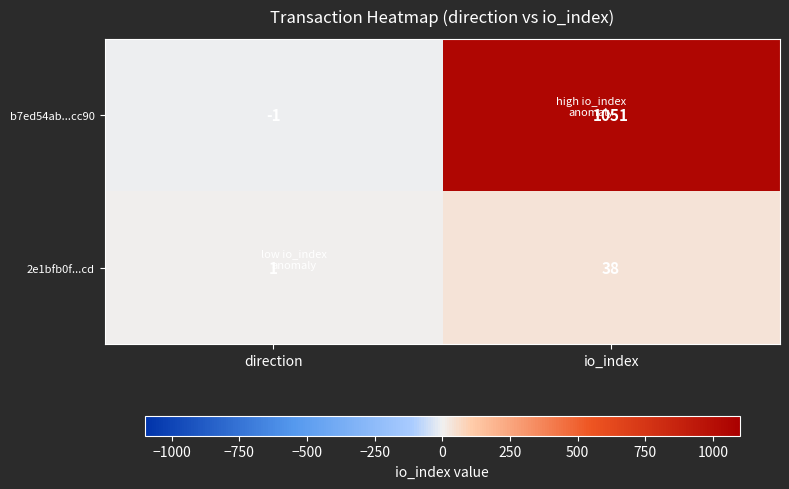

What is the maximum value shown in the chart?

1051